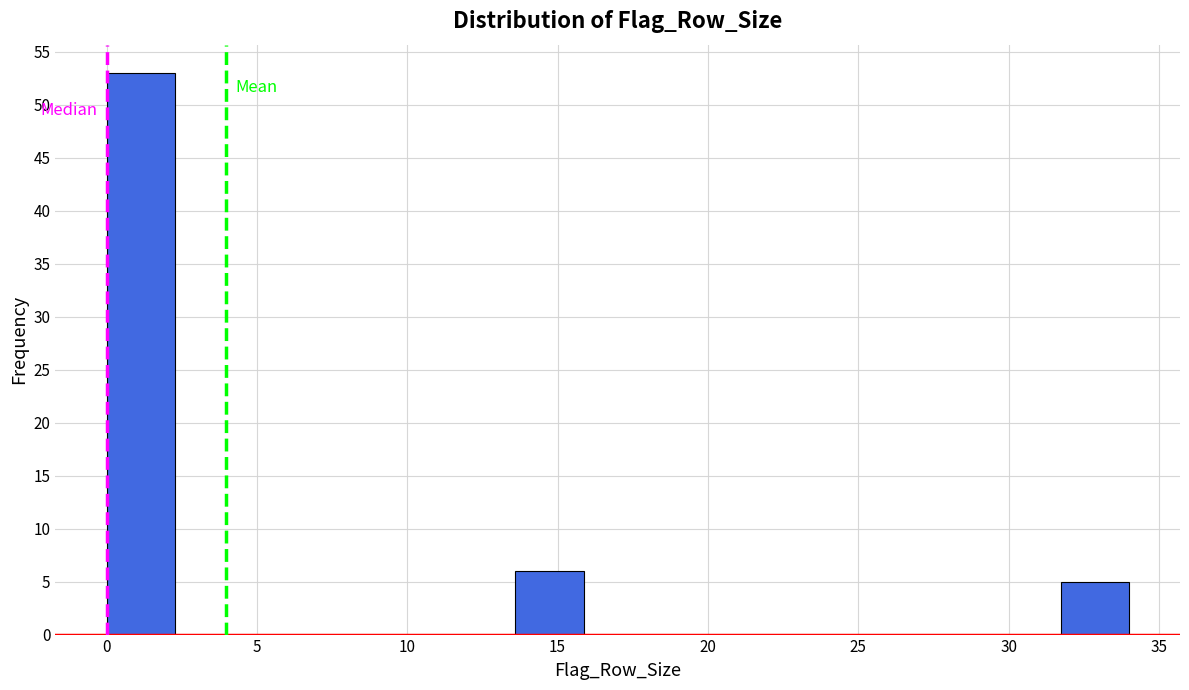

Reading left to right, list every bar in this chart as the range it spans on the x-axis followed by its height. Neither the bar edges nor the heights are printed on the chart, so give them approximately, as read against the axes.

0.0 to 2.5: 53
2.5 to 4.5: 0
4.5 to 7.0: 0
7.0 to 9.0: 0
9.0 to 11.5: 0
11.5 to 13.5: 0
13.5 to 16.0: 6
16.0 to 18.0: 0
18.0 to 20.5: 0
20.5 to 22.5: 0
22.5 to 25.0: 0
25.0 to 27.0: 0
27.0 to 29.5: 0
29.5 to 31.5: 0
31.5 to 34.0: 5